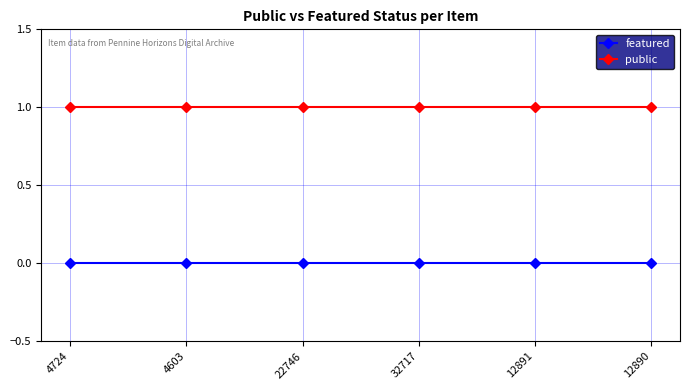

What is the label of the 3rd point from the right?

32717